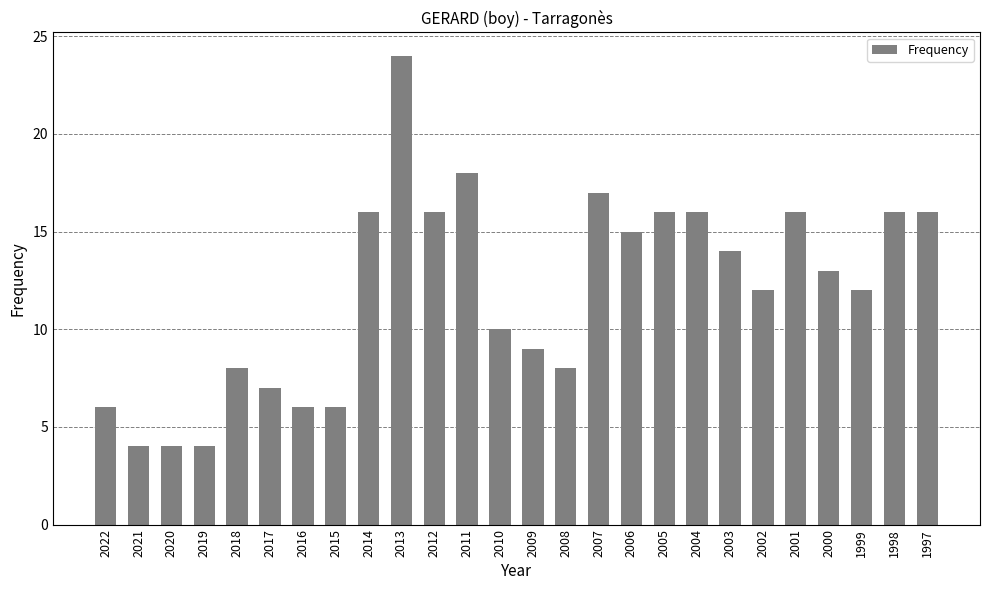

What is the value of the 14th bar from the left?

9